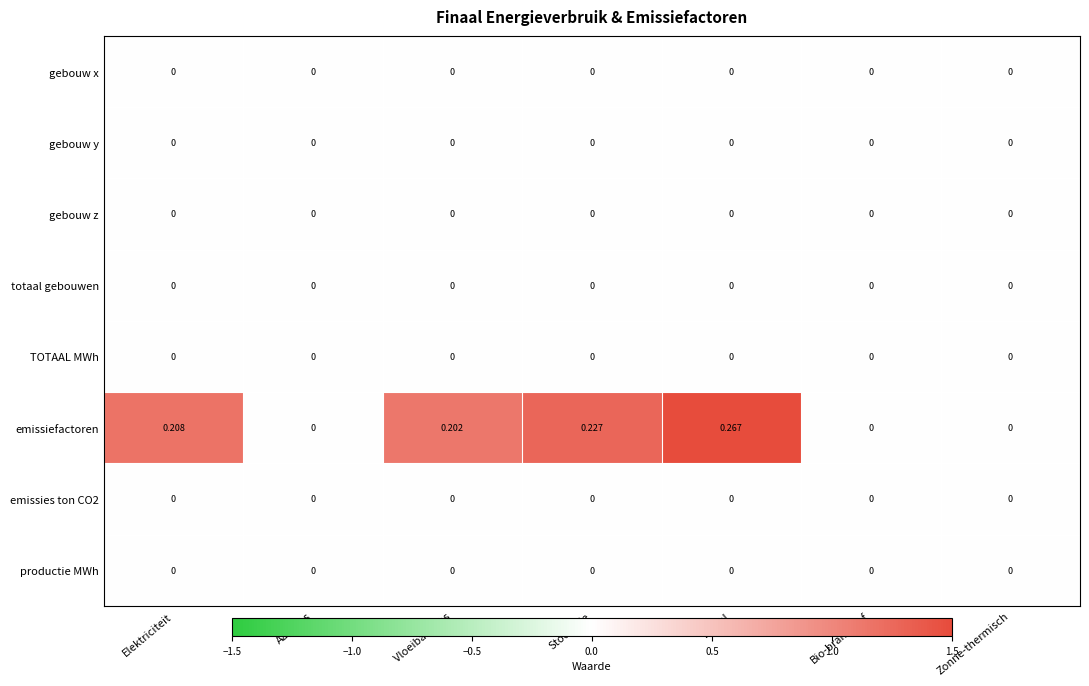

Which label corresponds to the largest value in the chart?

Diesel